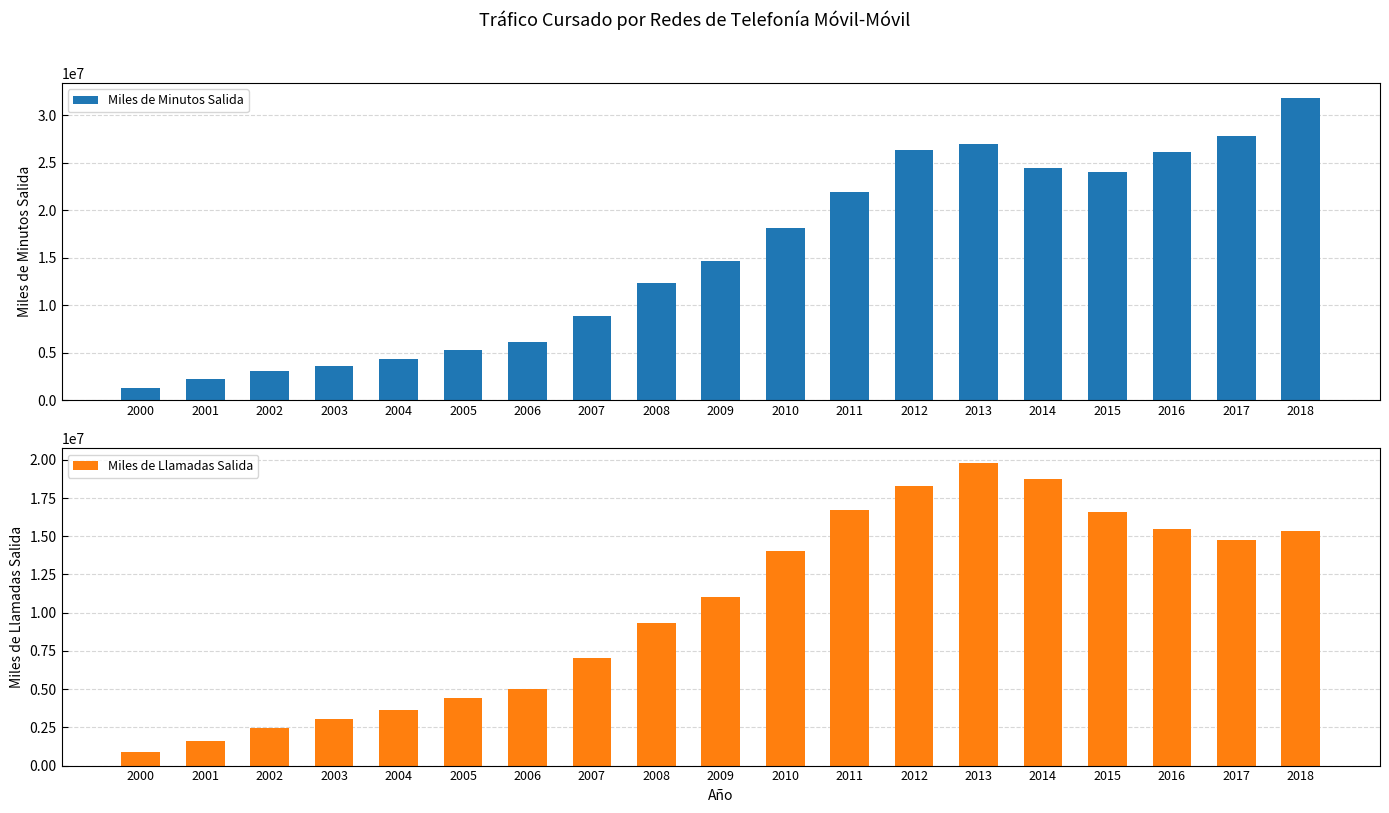

List the series in order of their peak value, lowest first.

Miles de Llamadas Salida, Miles de Minutos Salida